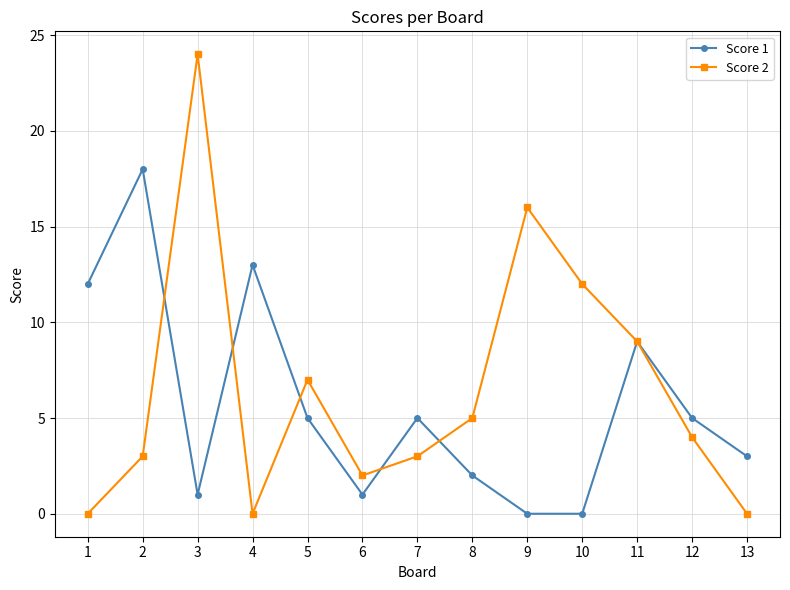

What is the sum of the Score 1 values at 3 and 6?

2